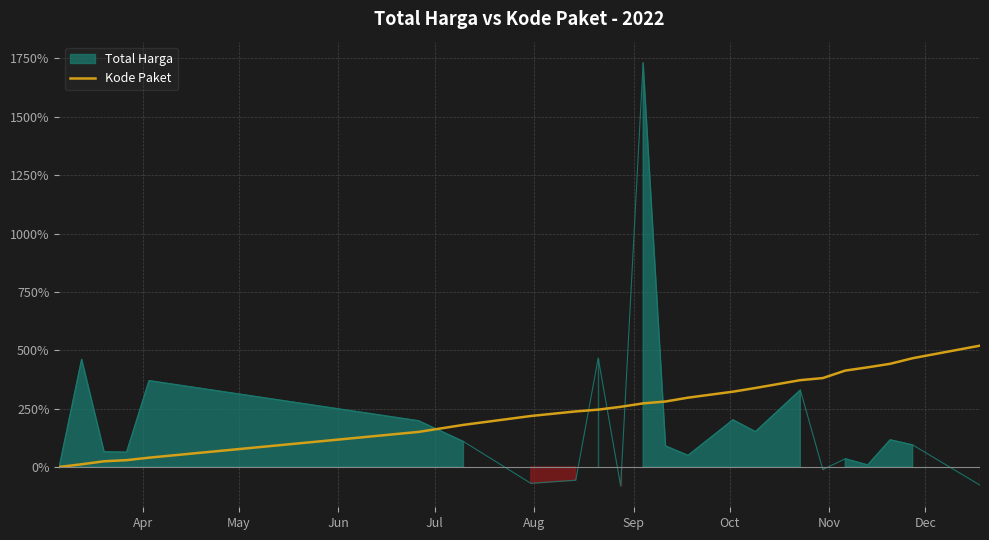

What is the average value?

257.6